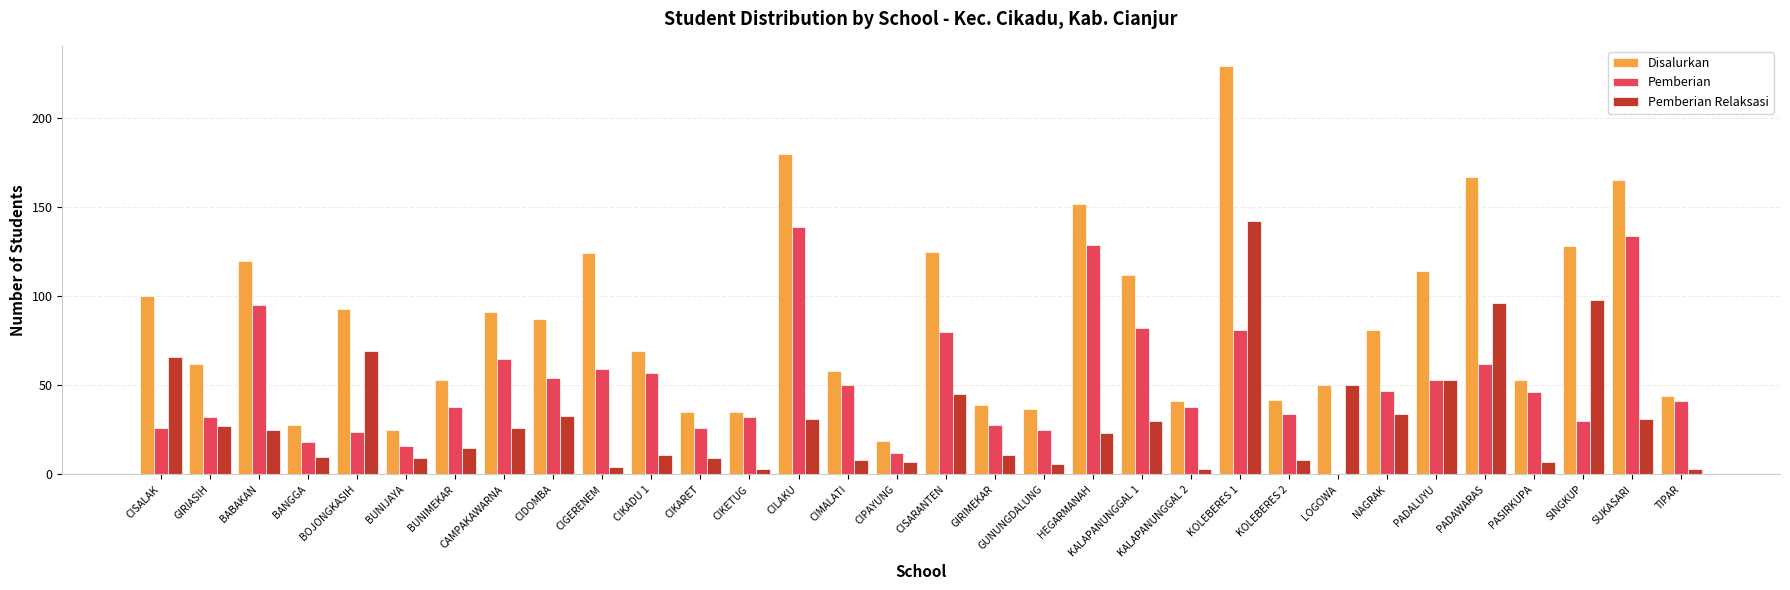

Does the chart contain stacked bars?

No